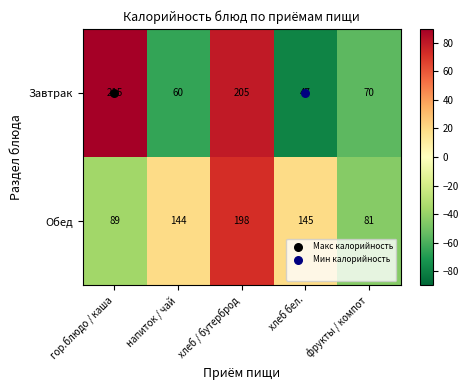

At which category does the chart reach its minimum across all series?

хлеб бел.